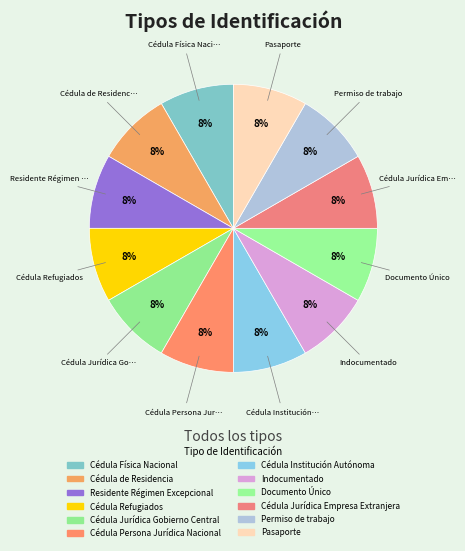

How many slices are in this pie chart?

12